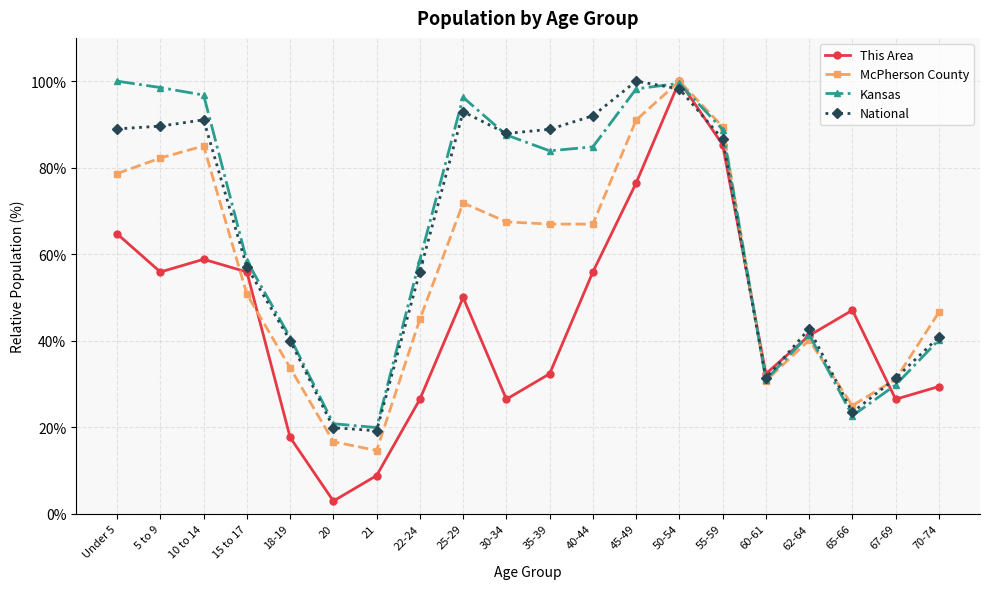

What is the minimum value for This Area?

2.9